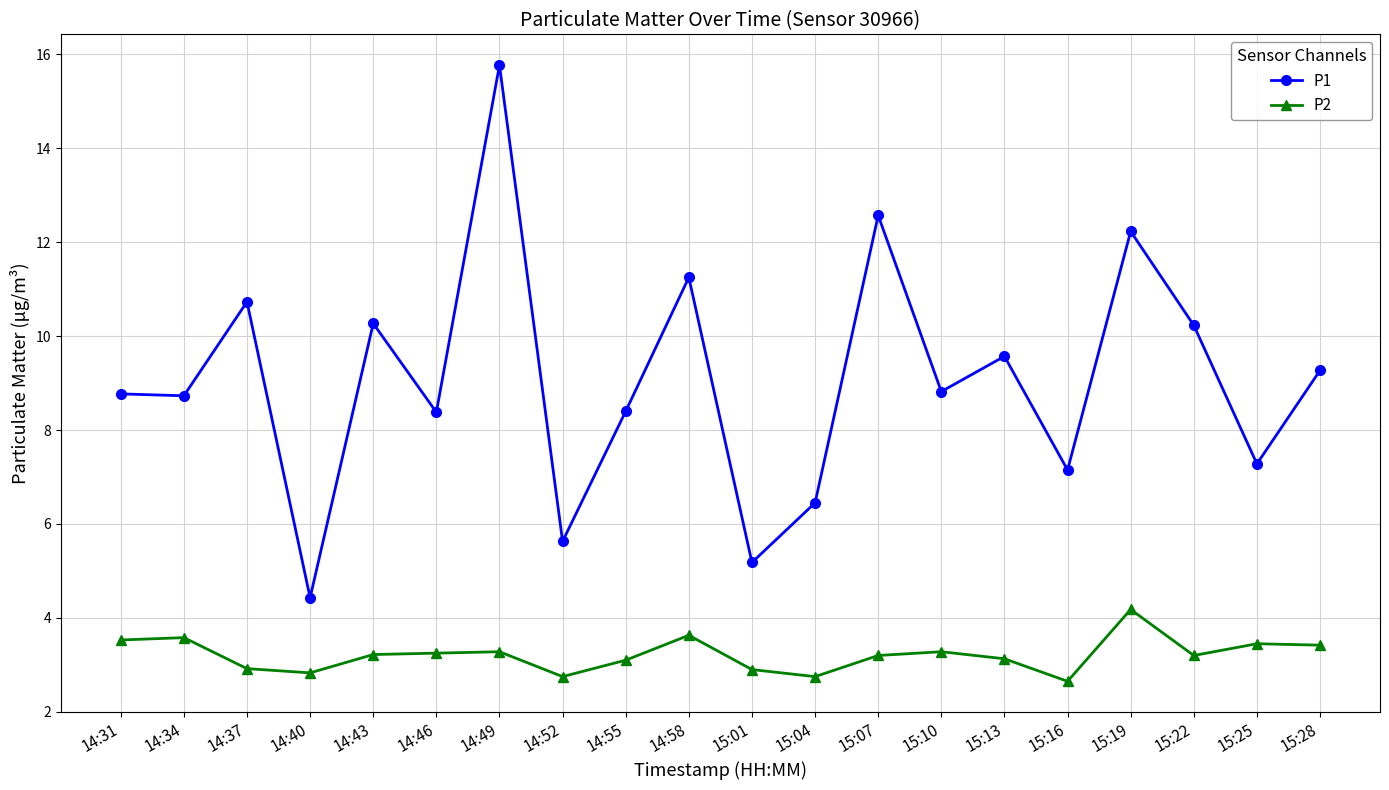

Which series has the largest range (max minus min)?

P1